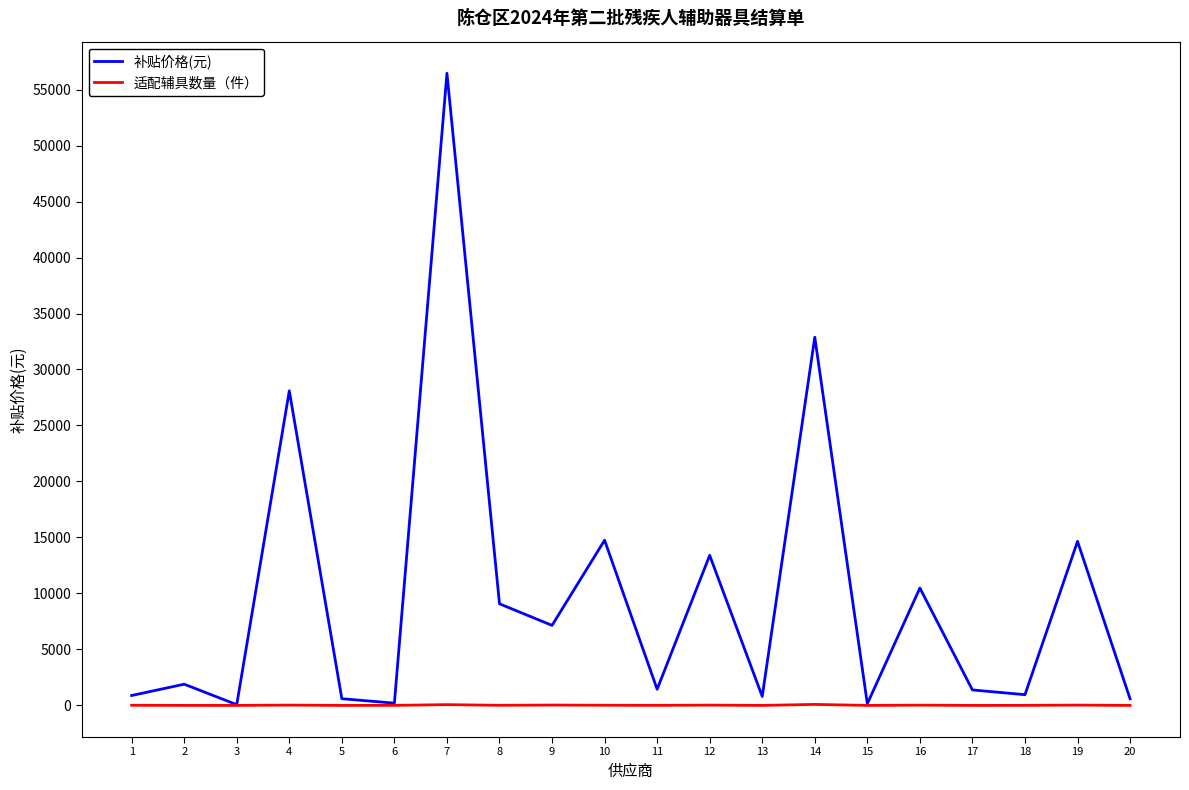

List the series in order of their overall mean, highest first.

补贴价格(元), 适配辅具数量（件）